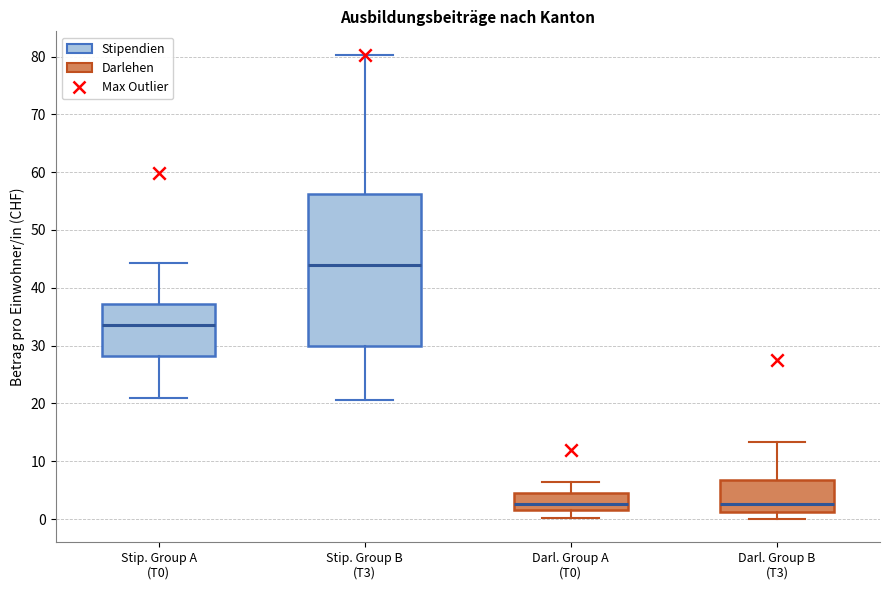

Reading left to right, read every box against the y-axis: the position of its median line, the range the box covers, and the ends of its whiskers. The values are not printed on the chart, so give them approximately, as read against the axis.

Stip. Group A (T0): median 34, box 28 to 37, whiskers 21 to 44
Stip. Group B (T3): median 44, box 30 to 56, whiskers 21 to 80
Darl. Group A (T0): median 3, box 2 to 5, whiskers 0 to 6
Darl. Group B (T3): median 3, box 1 to 7, whiskers 0 to 13